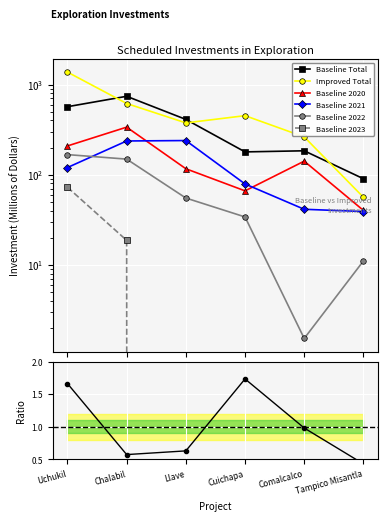

What is the difference between the maximum and minimum values in the Improved Total series?

1317.2